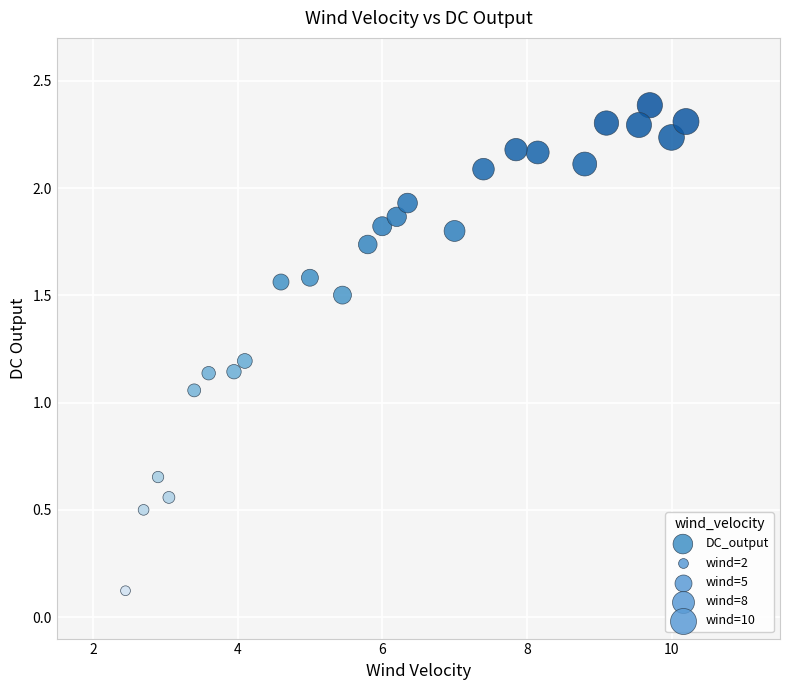

What is the range of Y values (max minus min)?

2.3